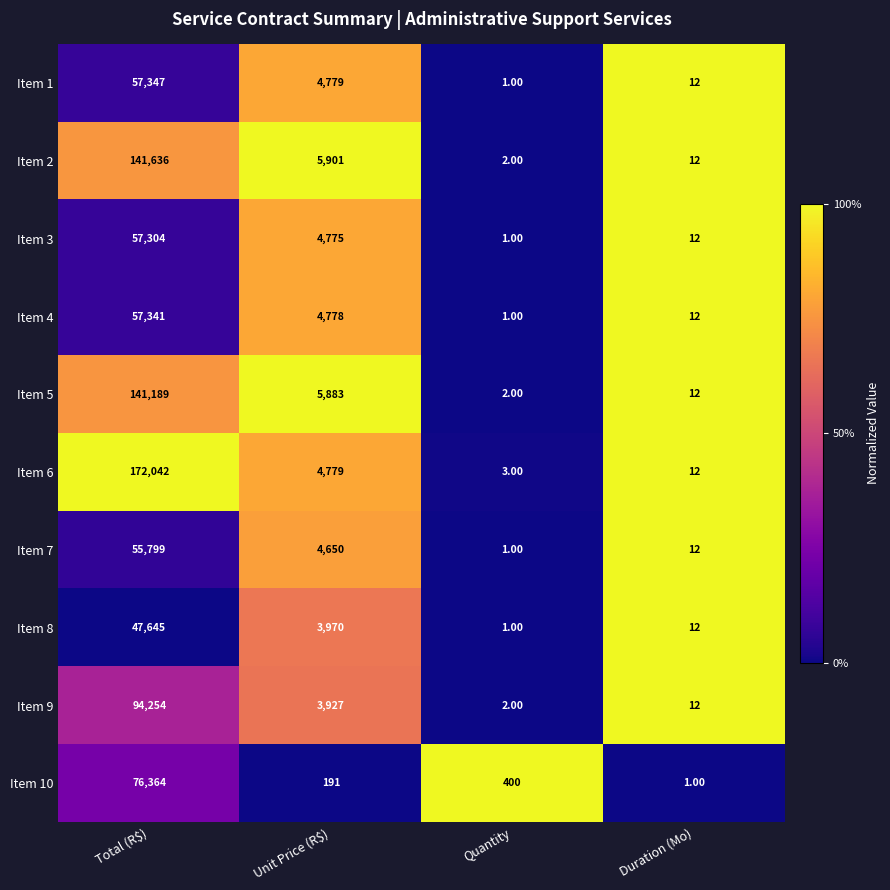

What is the difference between the highest and lowest values at Quantity?

399